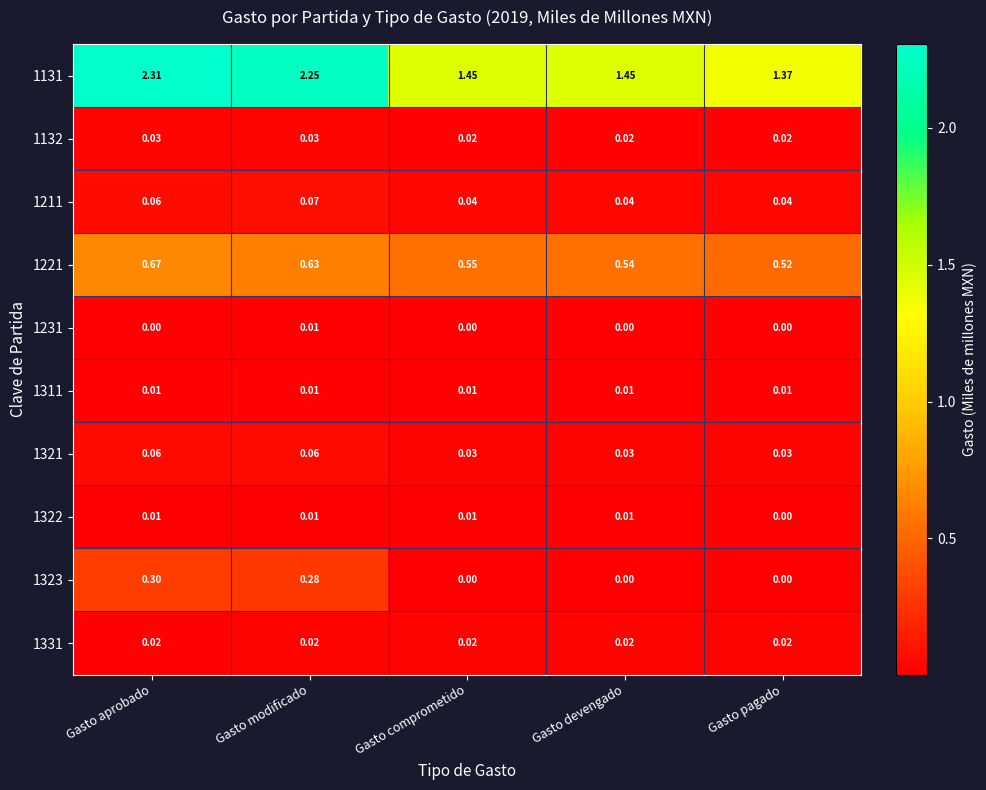

List the labels in order of 1221 value, smallest first.

Gasto pagado, Gasto devengado, Gasto comprometido, Gasto modificado, Gasto aprobado